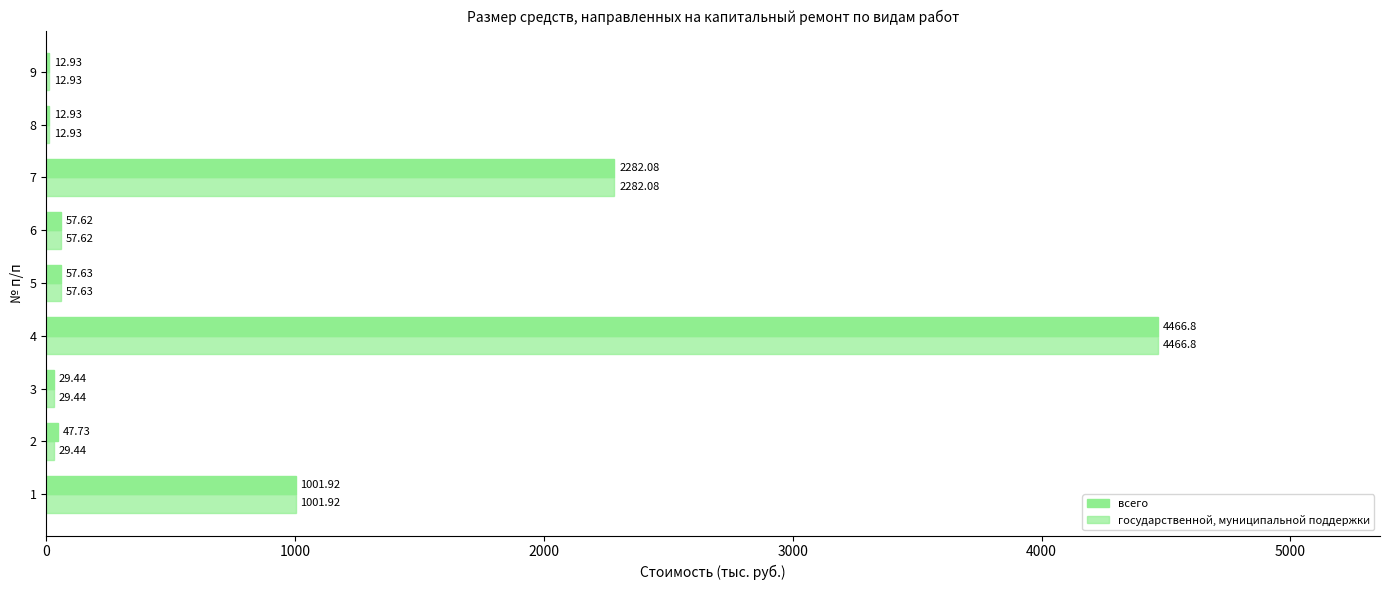

Count the number of data series in this chart.

2